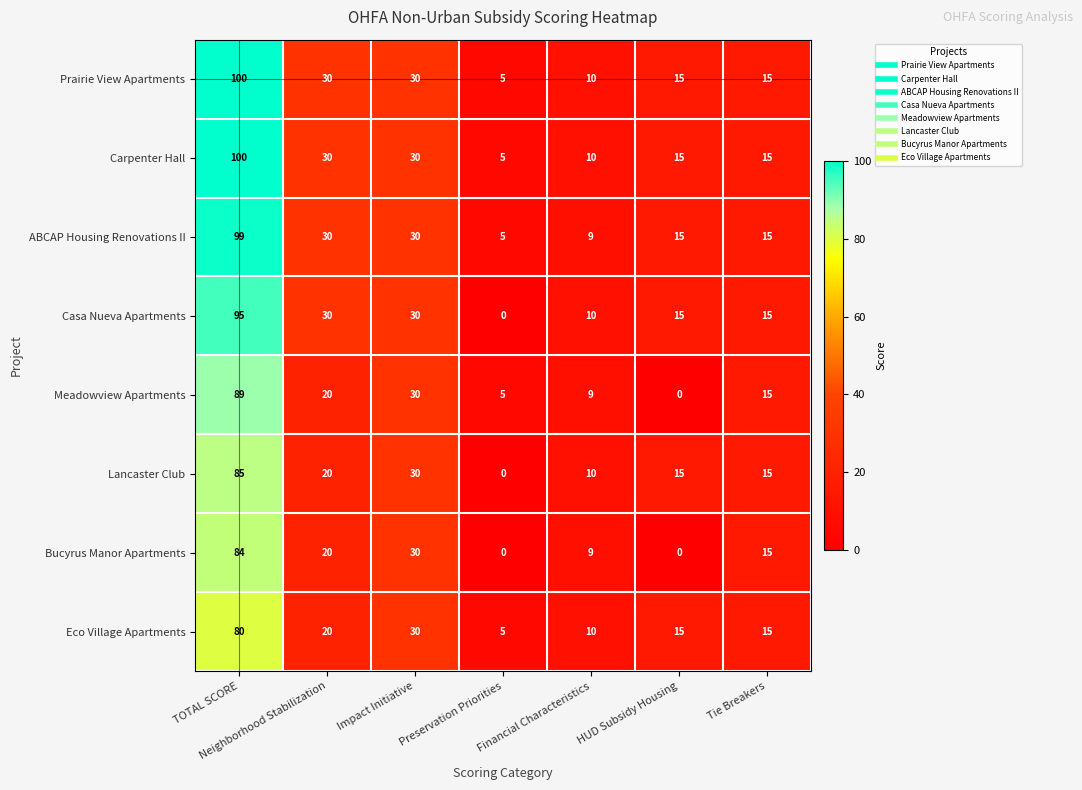

Where is Lancaster Club nearest to the value 42?

Impact Initiative